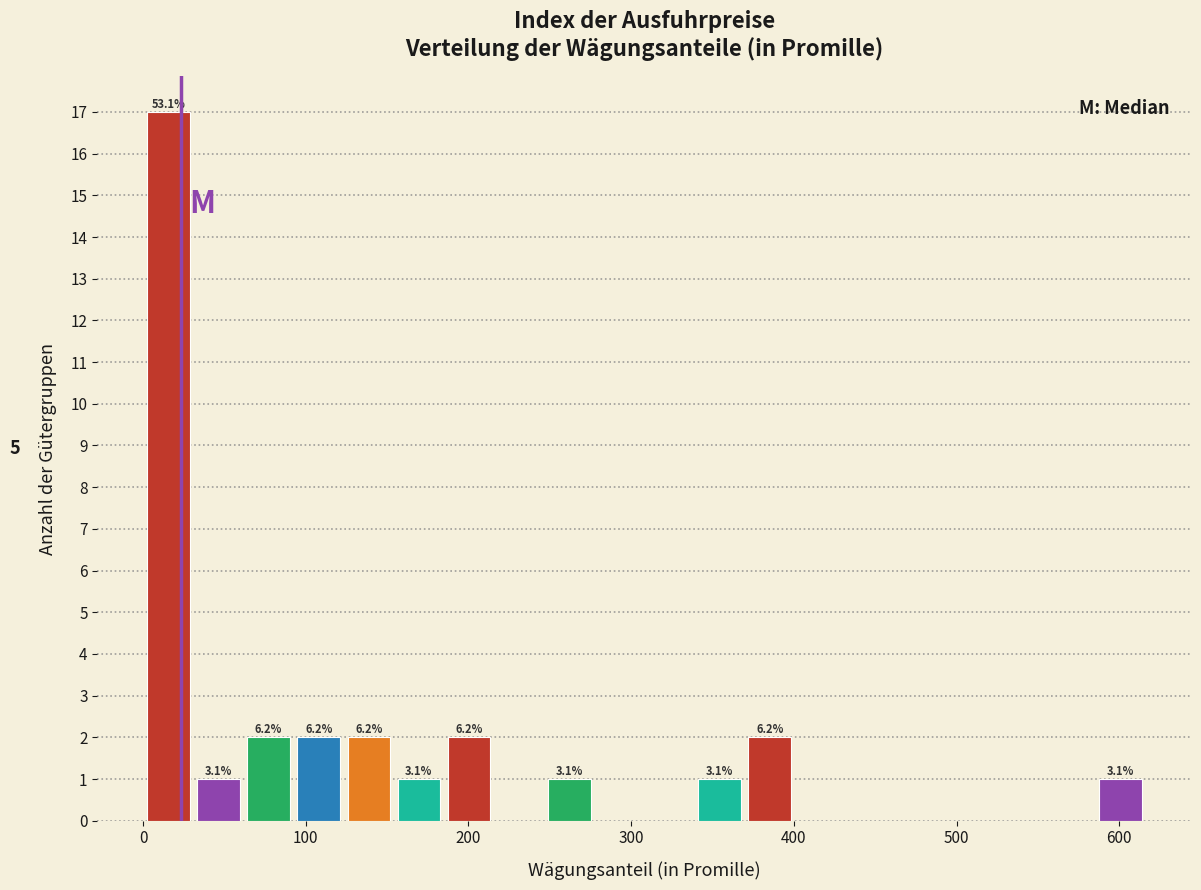

Around what value on the x-axis is the tallest bar? Give the approximate position of its centre, as read against the axis.

20